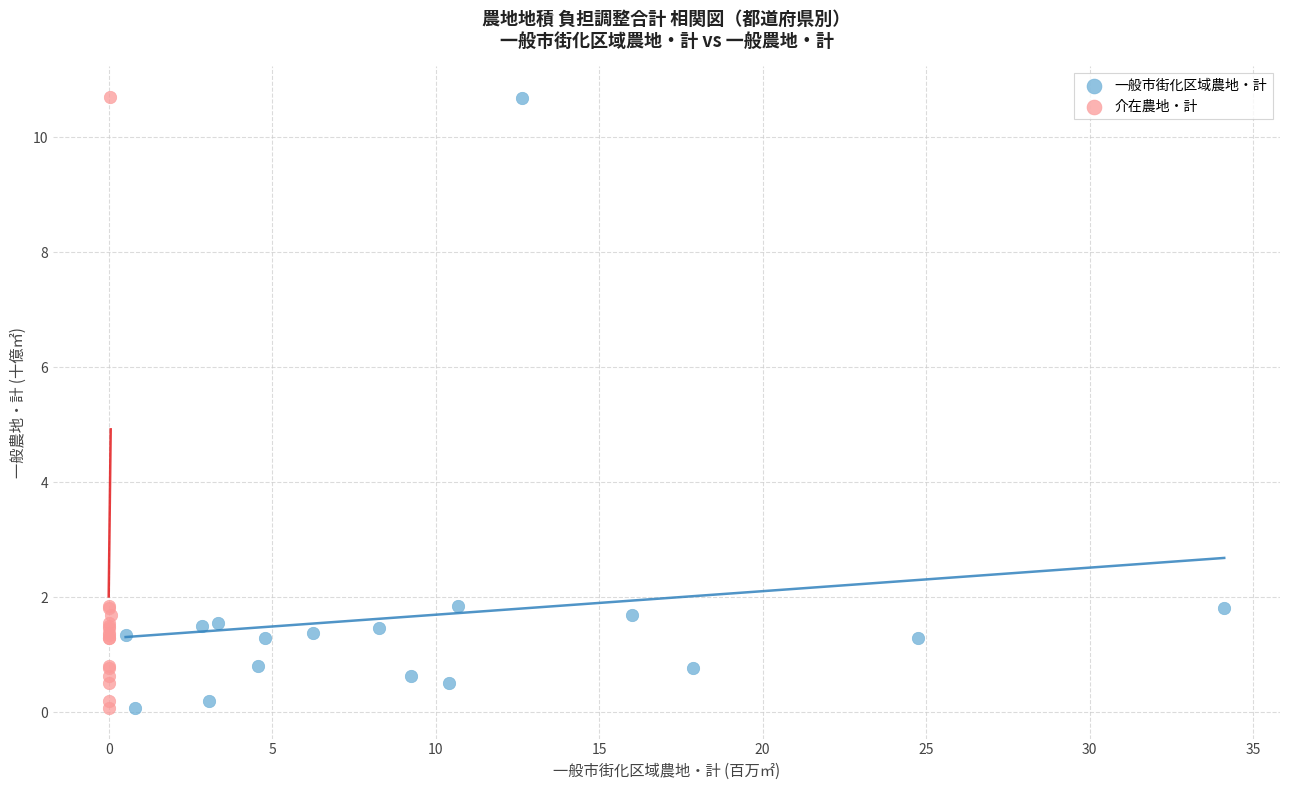

Which series has the widest spread of Y values?

介在農地・計